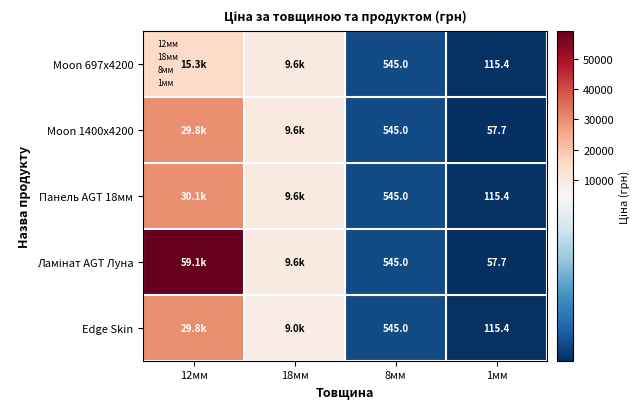

What is the lowest value of the Edge Skin series?

115.4